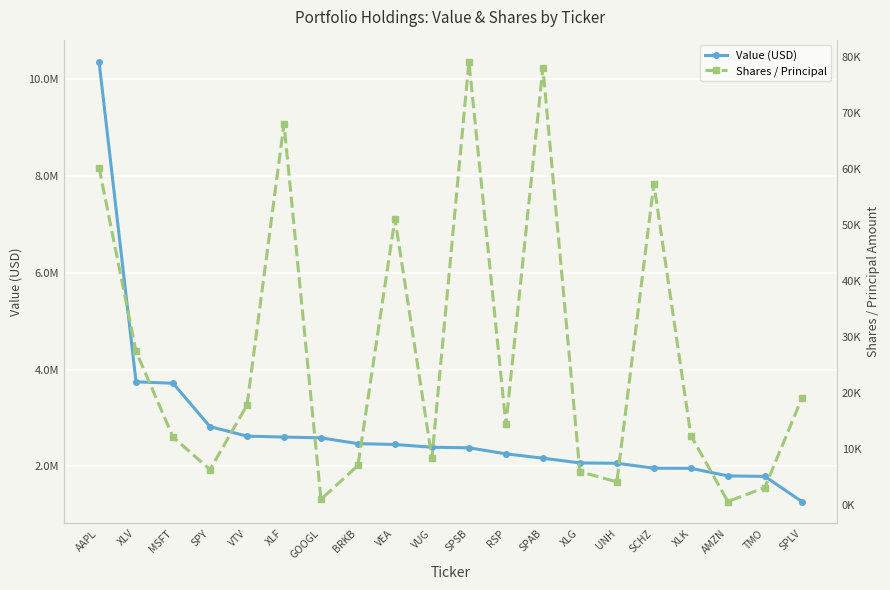

How many data points in Shares / Principal are less than 14320?

10